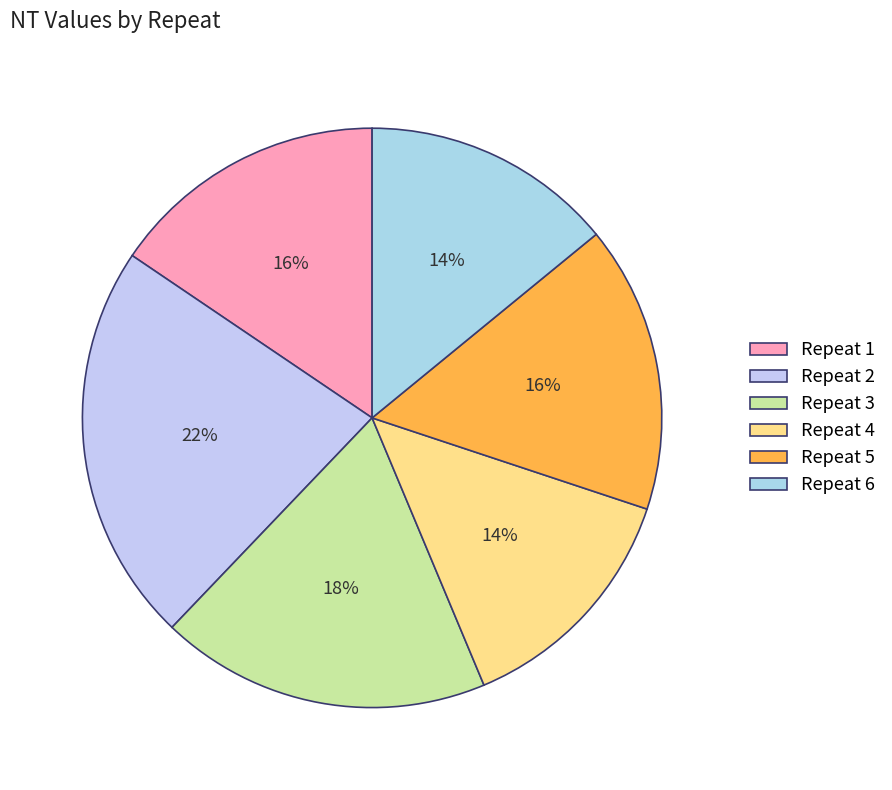

True or false: Repeat 1 accounts for 16% of the total.

True